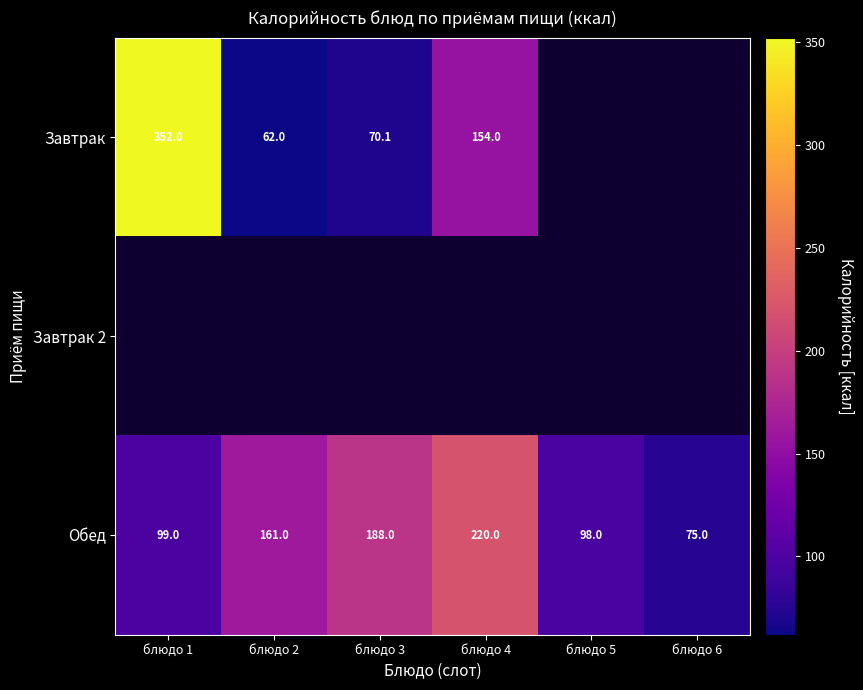

Is it true that Завтрак equals 125.3 at блюдо 3?

False